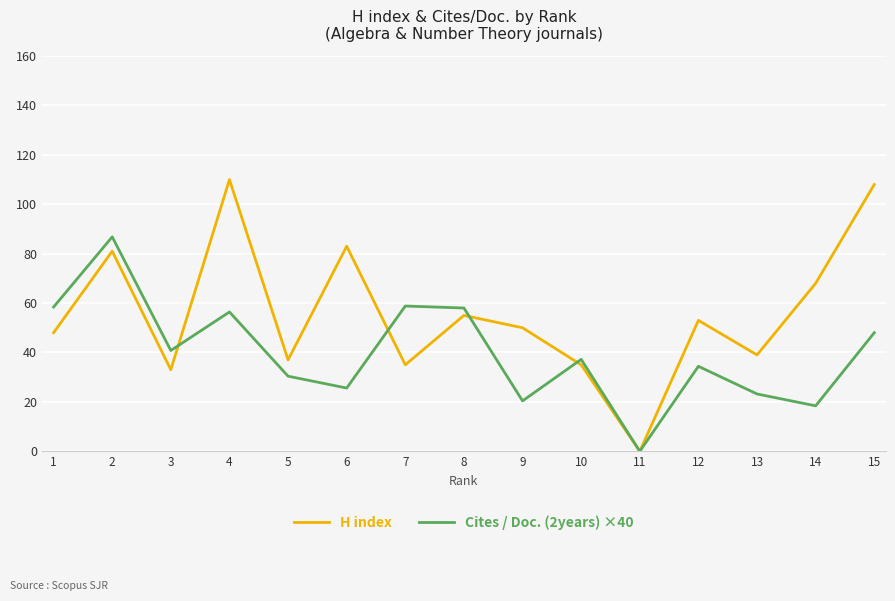

What are all the series names shown in the legend?

H index, Cites / Doc. (2years) ×40